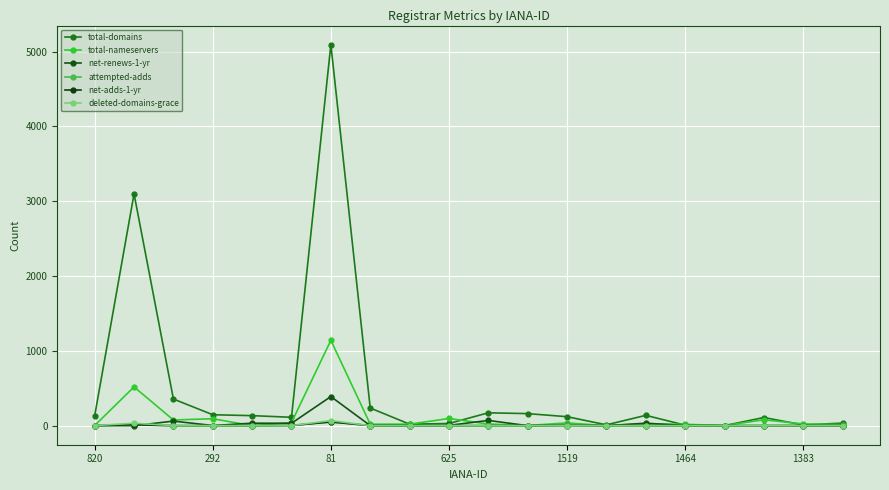

Between which two adjacent categories do total-nameservers and attempted-adds first intersect?

12 and 13